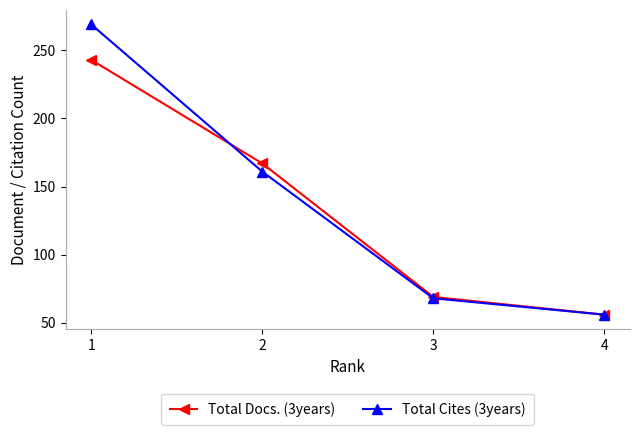

What is the maximum value for Total Docs. (3years)?

243